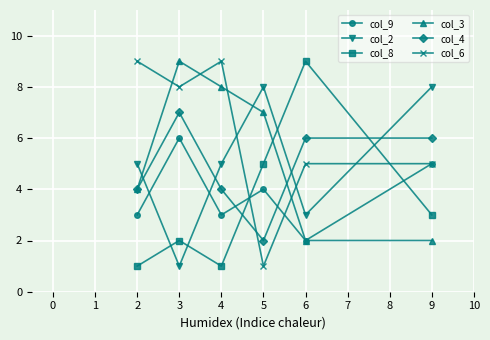

What are all the series names shown in the legend?

col_9, col_2, col_8, col_3, col_4, col_6